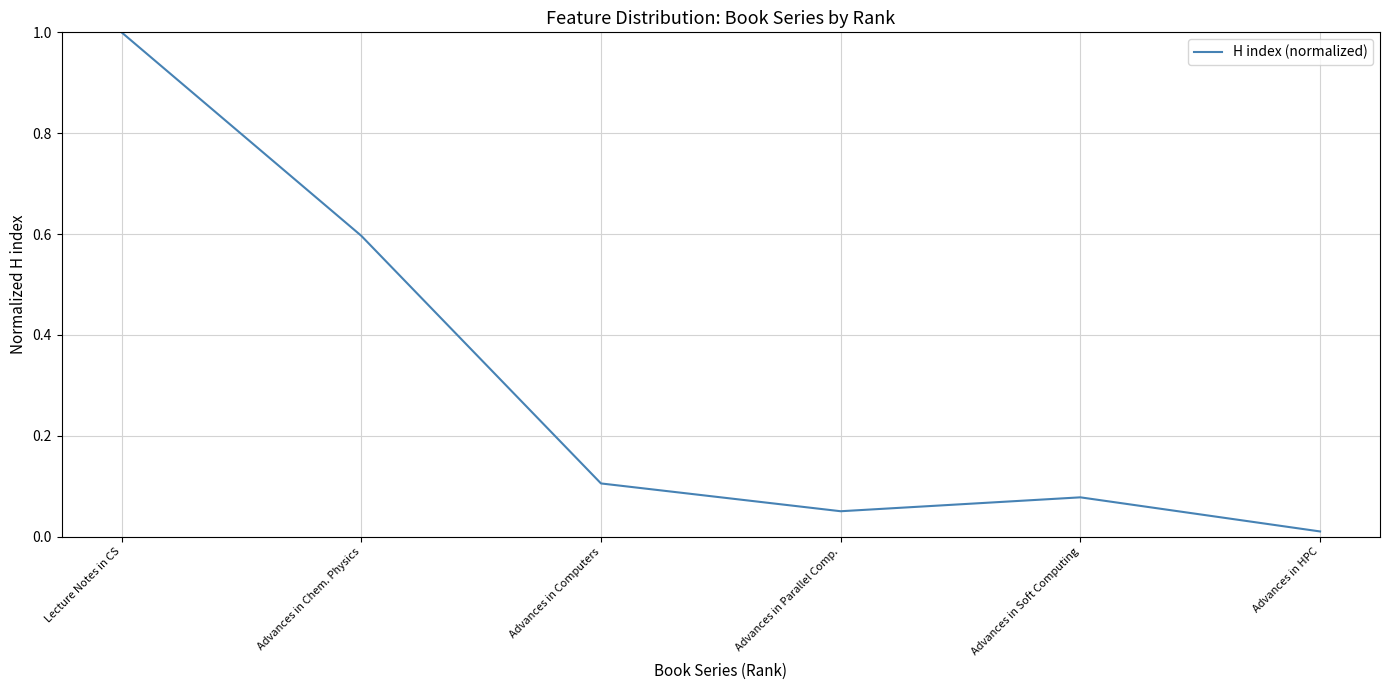

Where is the data nearest to the value 0?

Advances in HPC